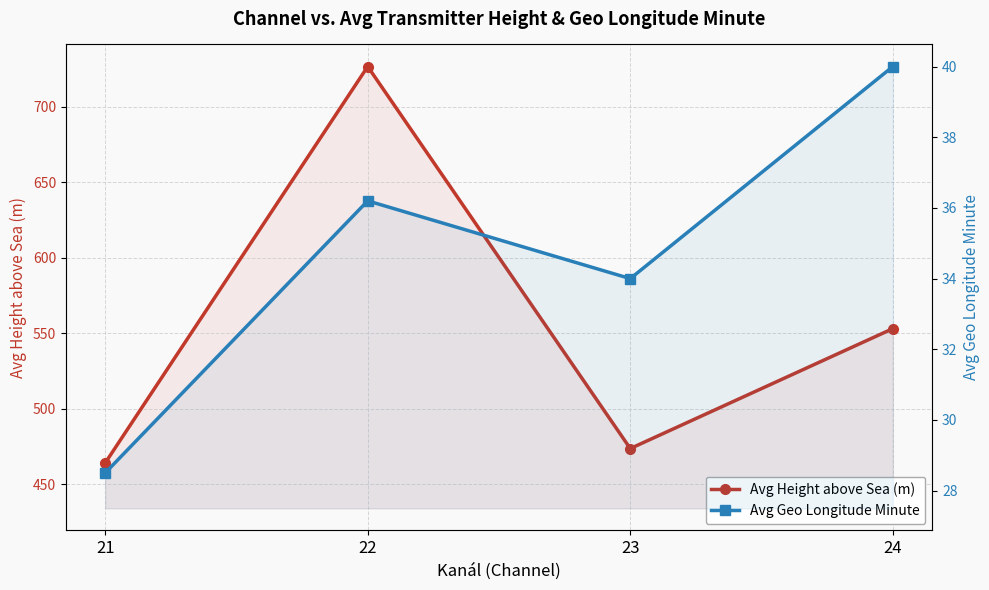

What is the total value across all series at 23?

507.6